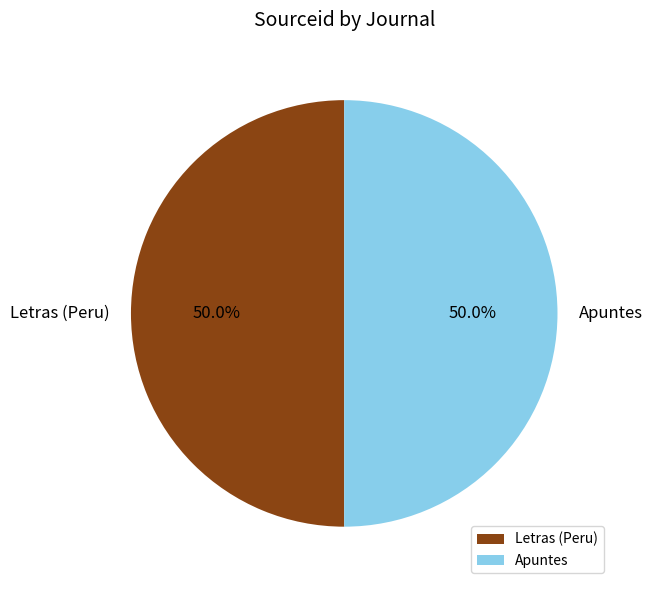

Is it true that Apuntes is 50% of the pie?

True